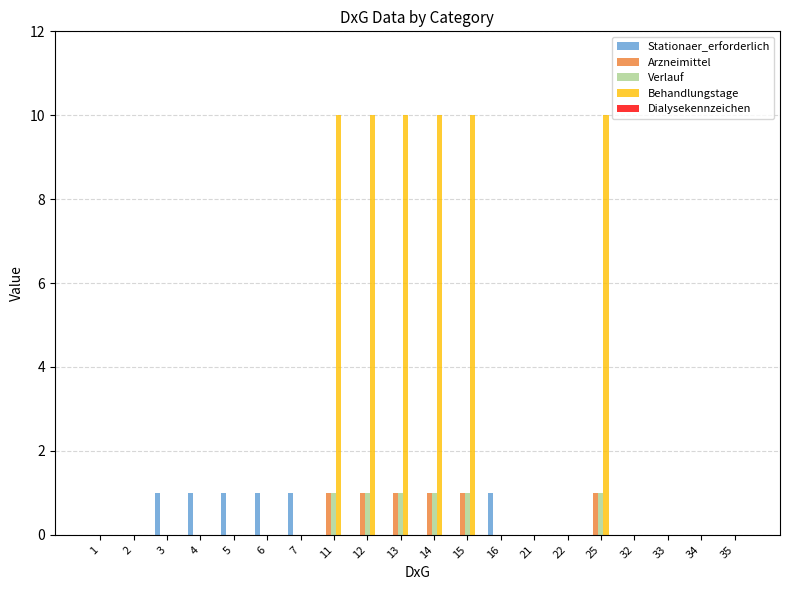

What is the greatest value displayed?

10